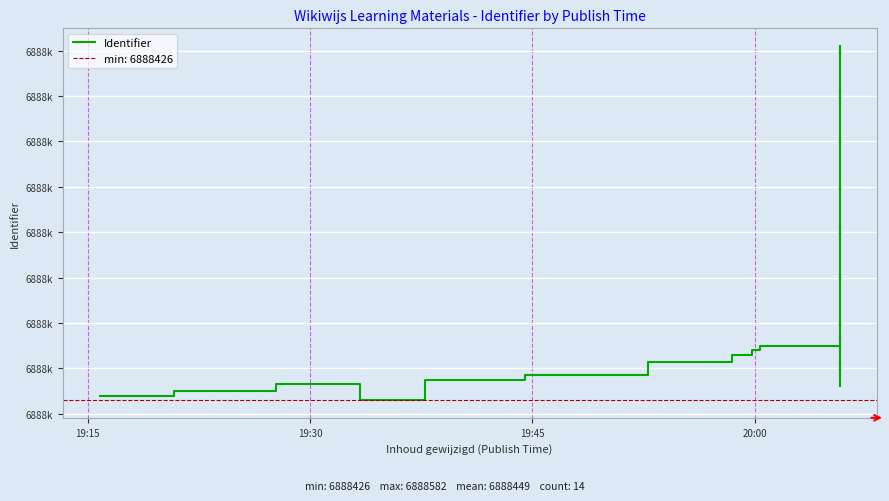

Reading left to right, list all the values displayed in this chart.

6888428	6888430	6888433	6888426	6888435	6888437	6888443	6888446	6888448	6888450	6888432	6888582	6888452	6888454